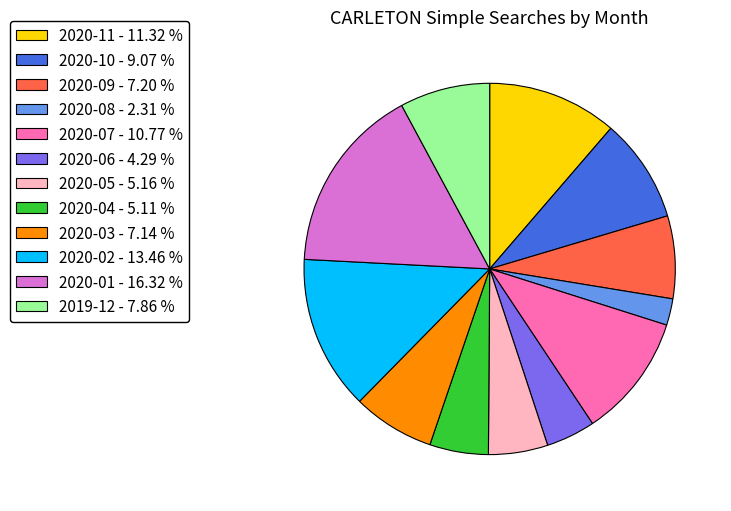

Approximately how many times larger is the value at 2020-02 compared to 2019-12?

1.7